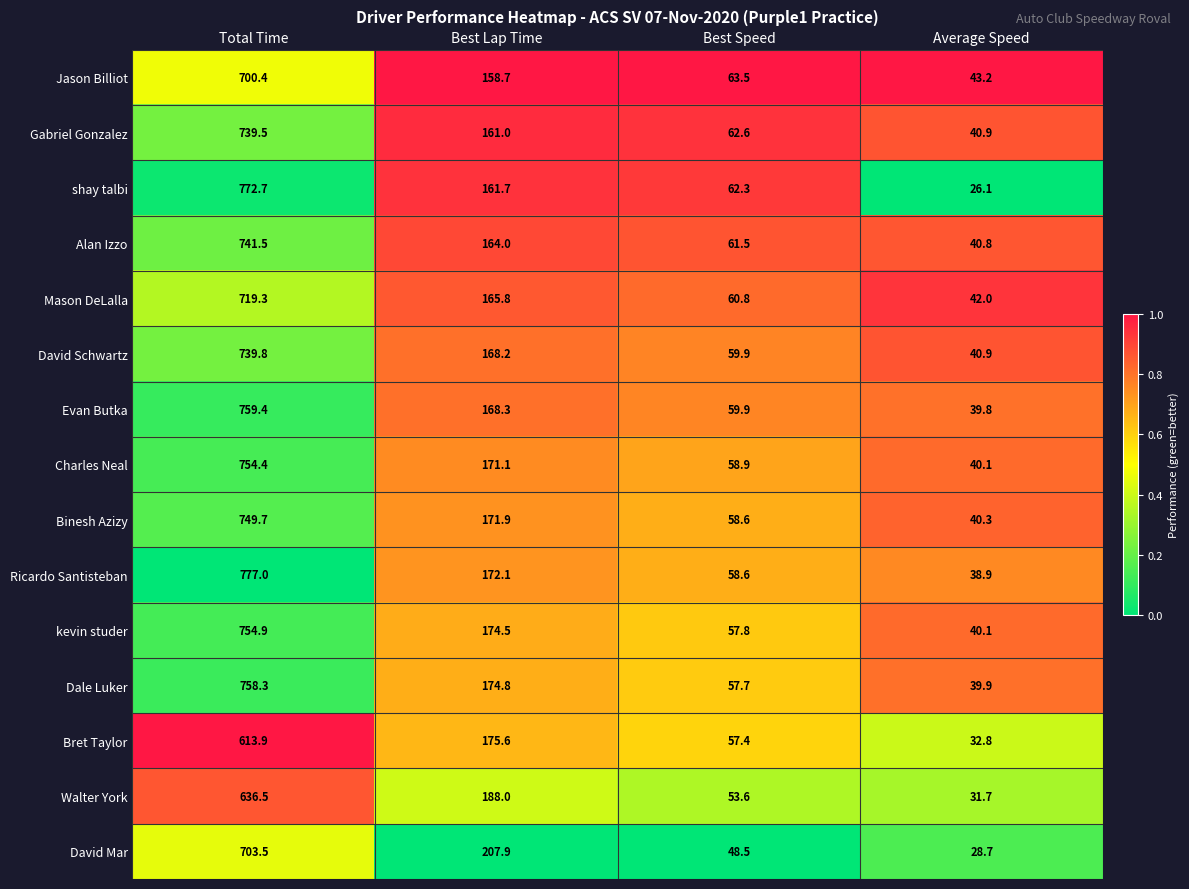

Which category has the lowest value in the Charles Neal series?

Average Speed